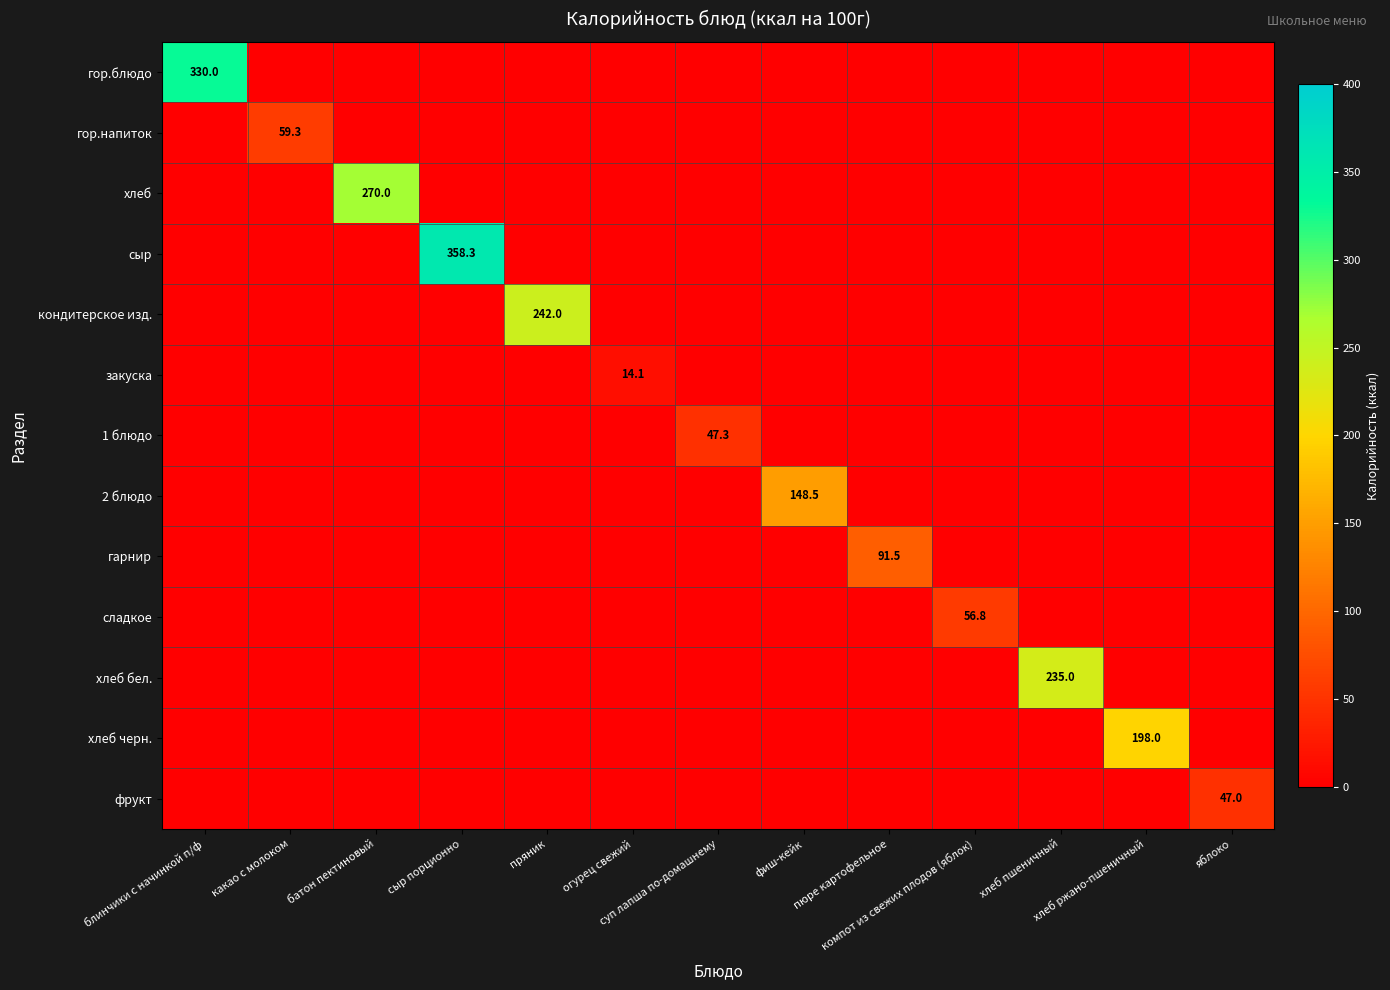

What is the difference between the highest and lowest values at блинчики с начинкой п/ф?

330.0